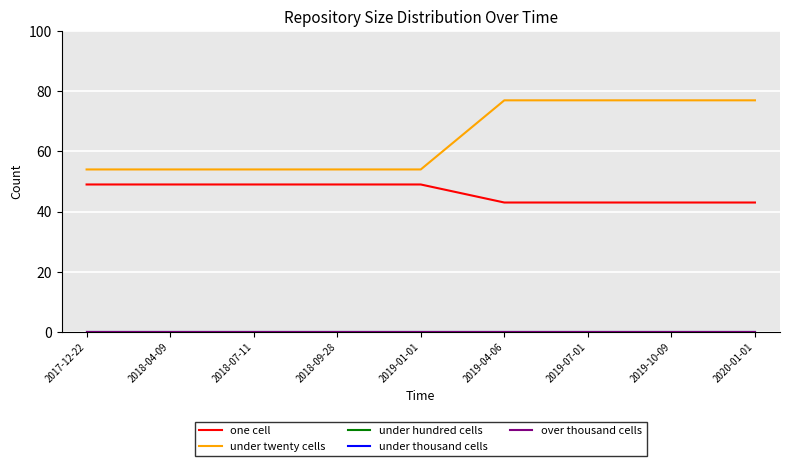

Is this an area chart (filled region under the line)?

No